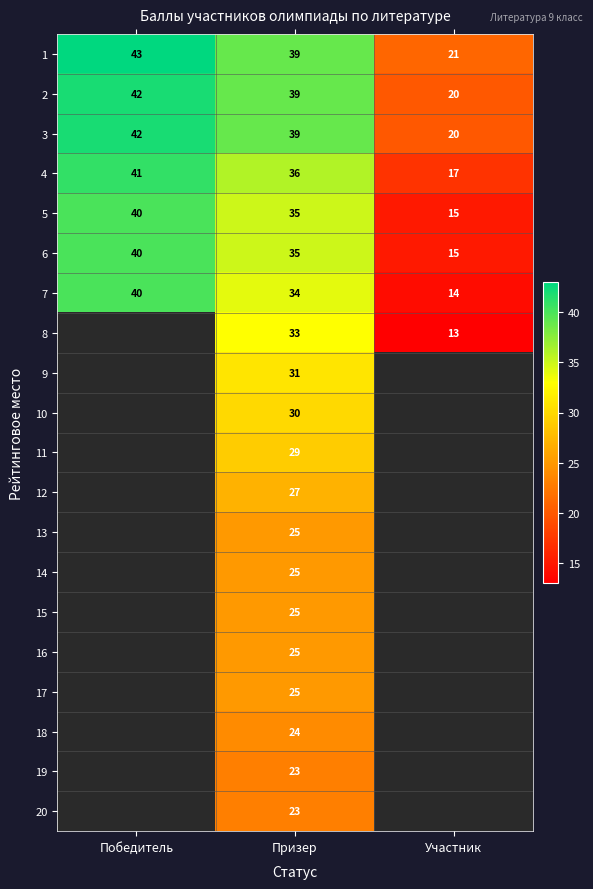

What is the spread (max minus min) of values at Призер?

16